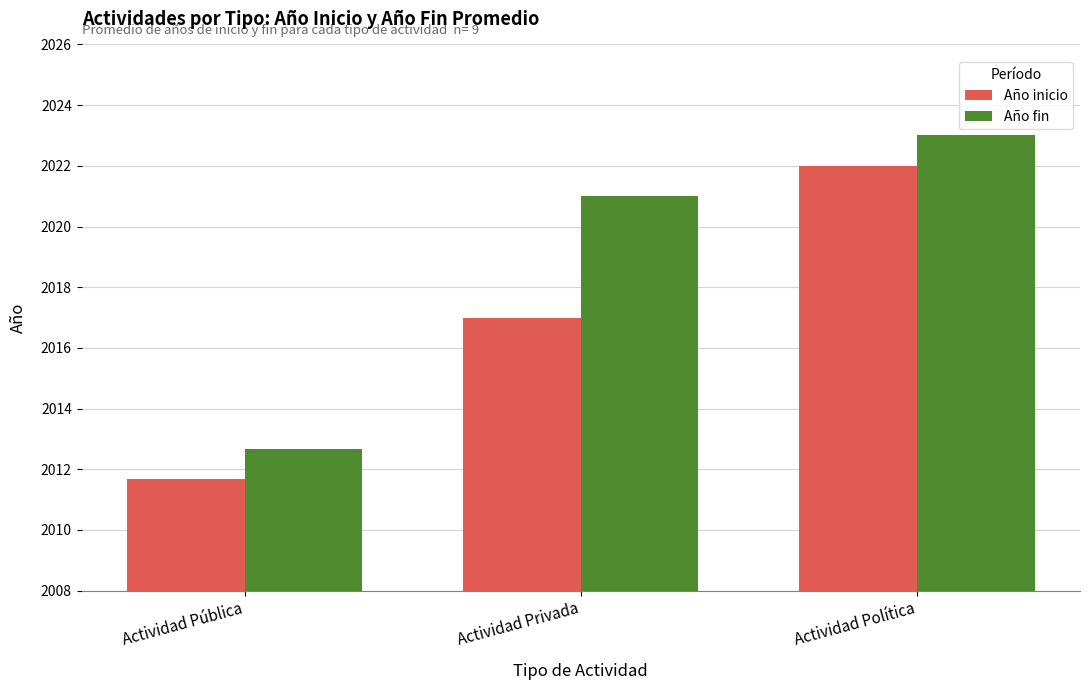

What is the difference between the highest and lowest values at Actividad Privada?

4.0